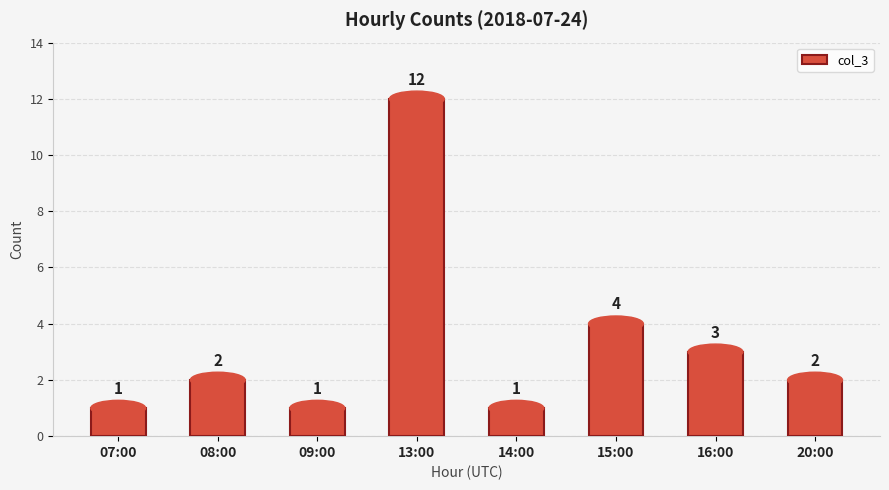

What position from the right is 16:00?

2